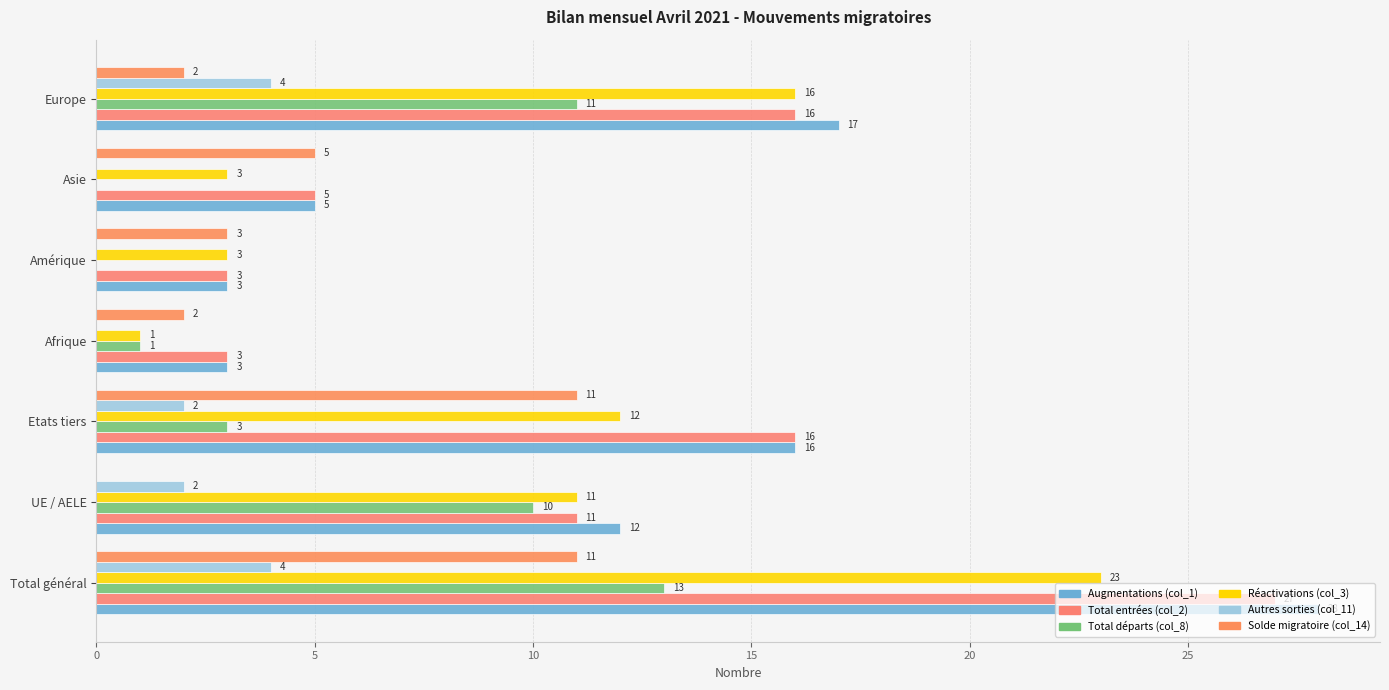

Which series has the largest range (max minus min)?

Augmentations (col_1)